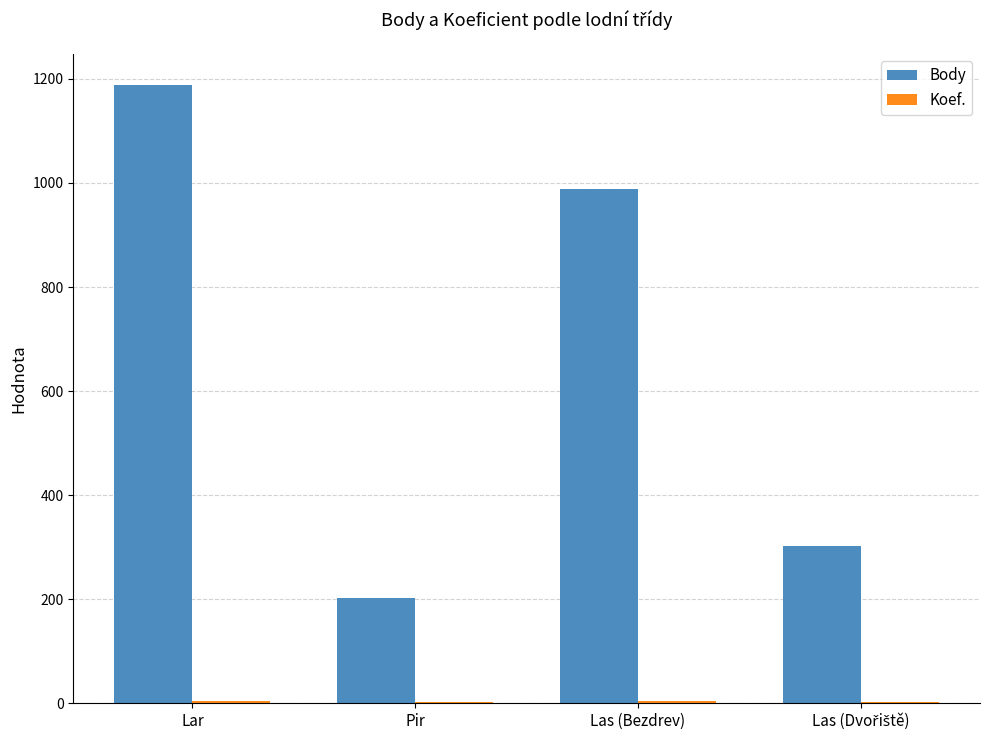

What is the sum of all Body values?

2683